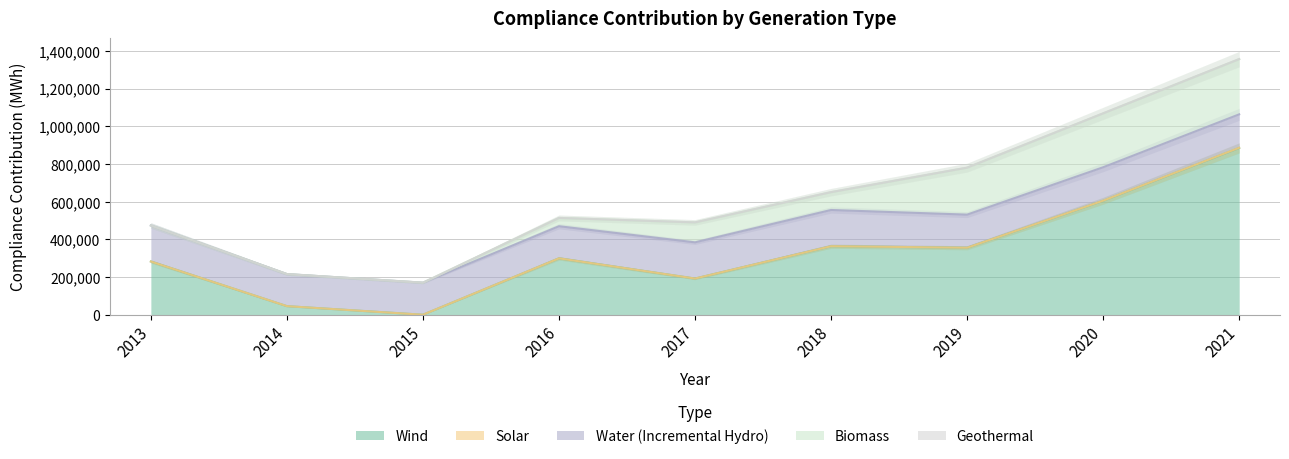

True or false: Wind and Biomass intersect in this chart.

False